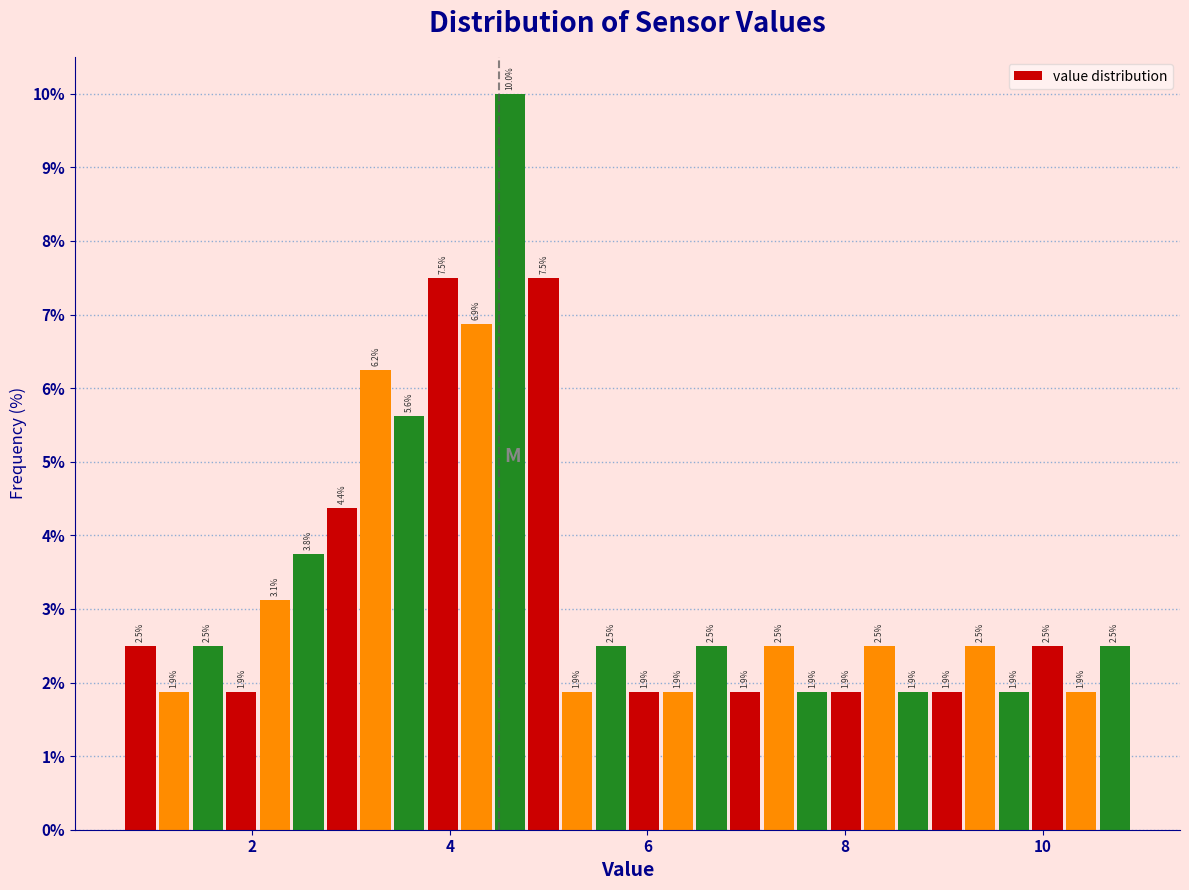

Around what value on the x-axis is the tallest bar? Give the approximate position of its centre, as read against the axis.

4.6